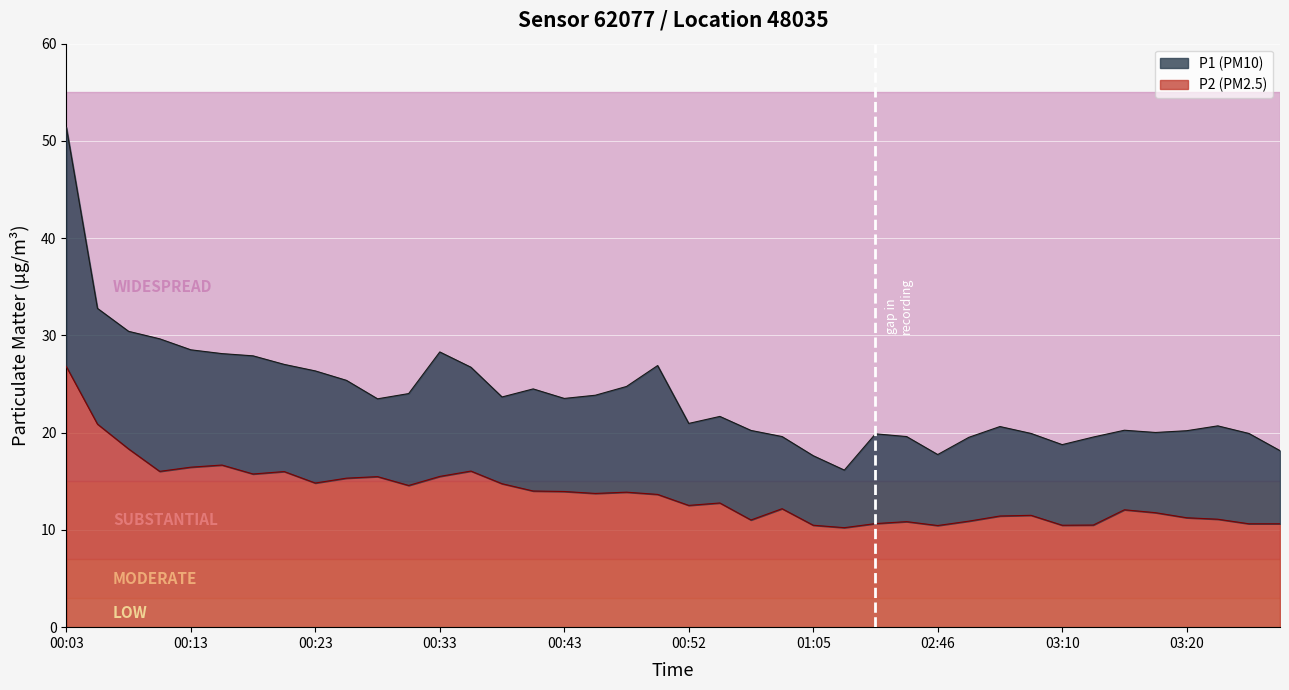

What position from the left is 00:33?

13